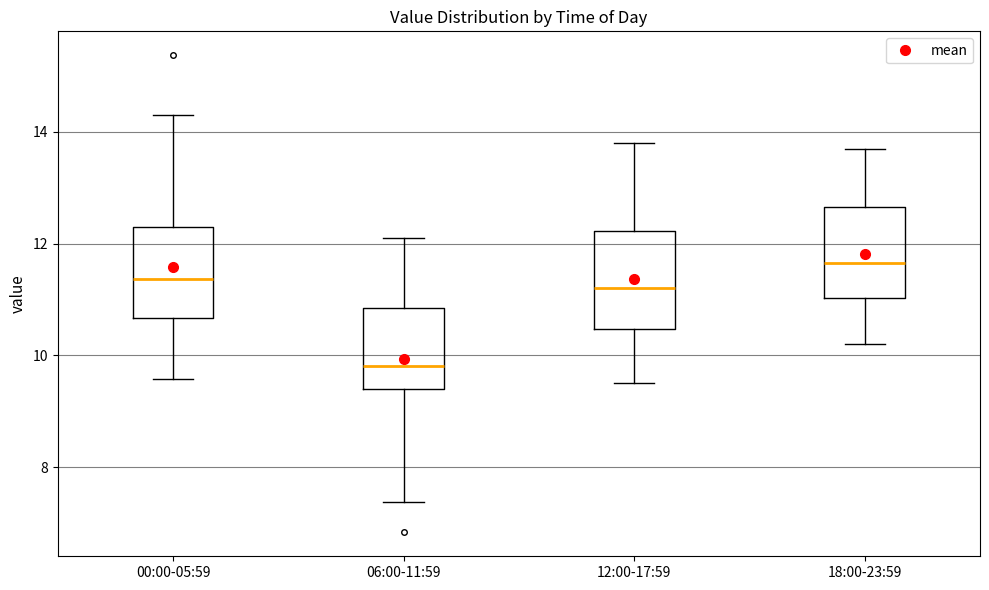

Reading left to right, read every box against the y-axis: the position of its median line, the range the box covers, and the ends of its whiskers. The values are not printed on the chart, so give them approximately, as read against the axis.

00:00-05:59: median 11.4, box 10.6 to 12.4, whiskers 9.6 to 14.4
06:00-11:59: median 9.8, box 9.4 to 10.8, whiskers 7.4 to 12.2
12:00-17:59: median 11.2, box 10.4 to 12.2, whiskers 9.6 to 13.8
18:00-23:59: median 11.6, box 11.0 to 12.6, whiskers 10.2 to 13.8